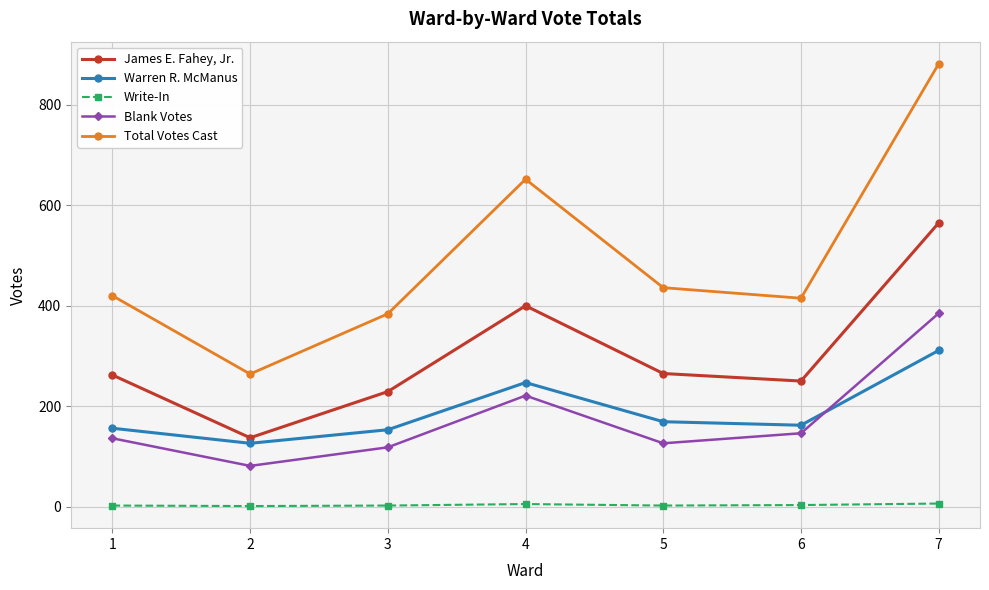

In Total Votes Cast, how many points are lower than both neighbors (excluding endpoints)?

2